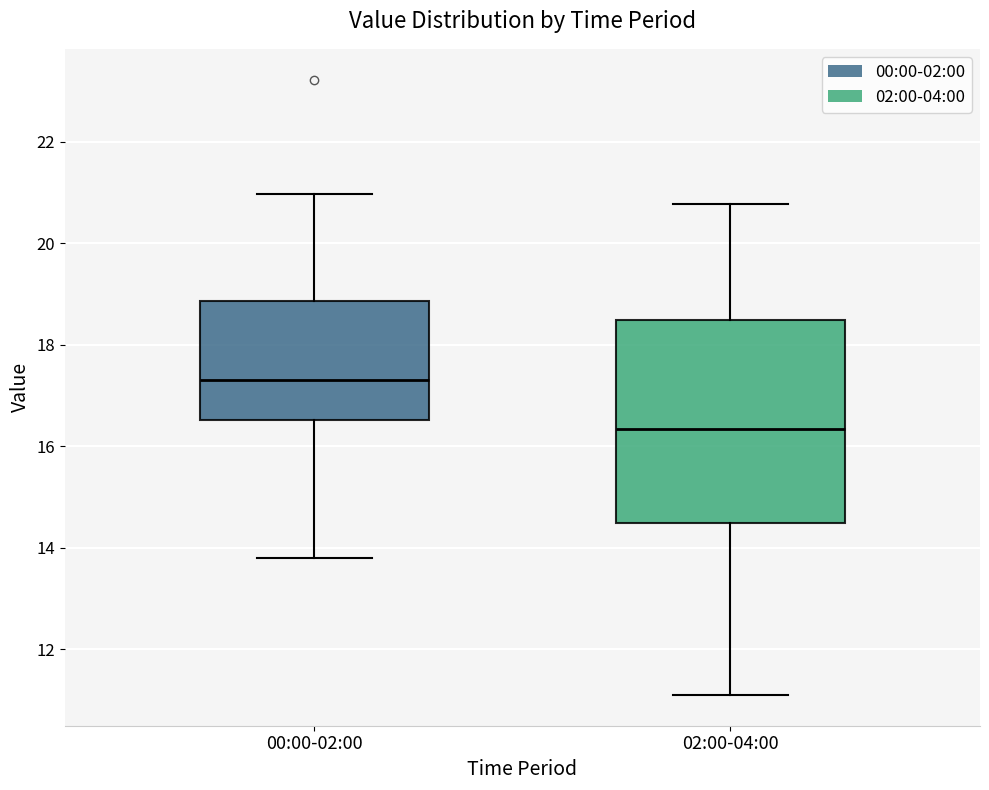

Which box's median line is the lowest?

02:00-04:00